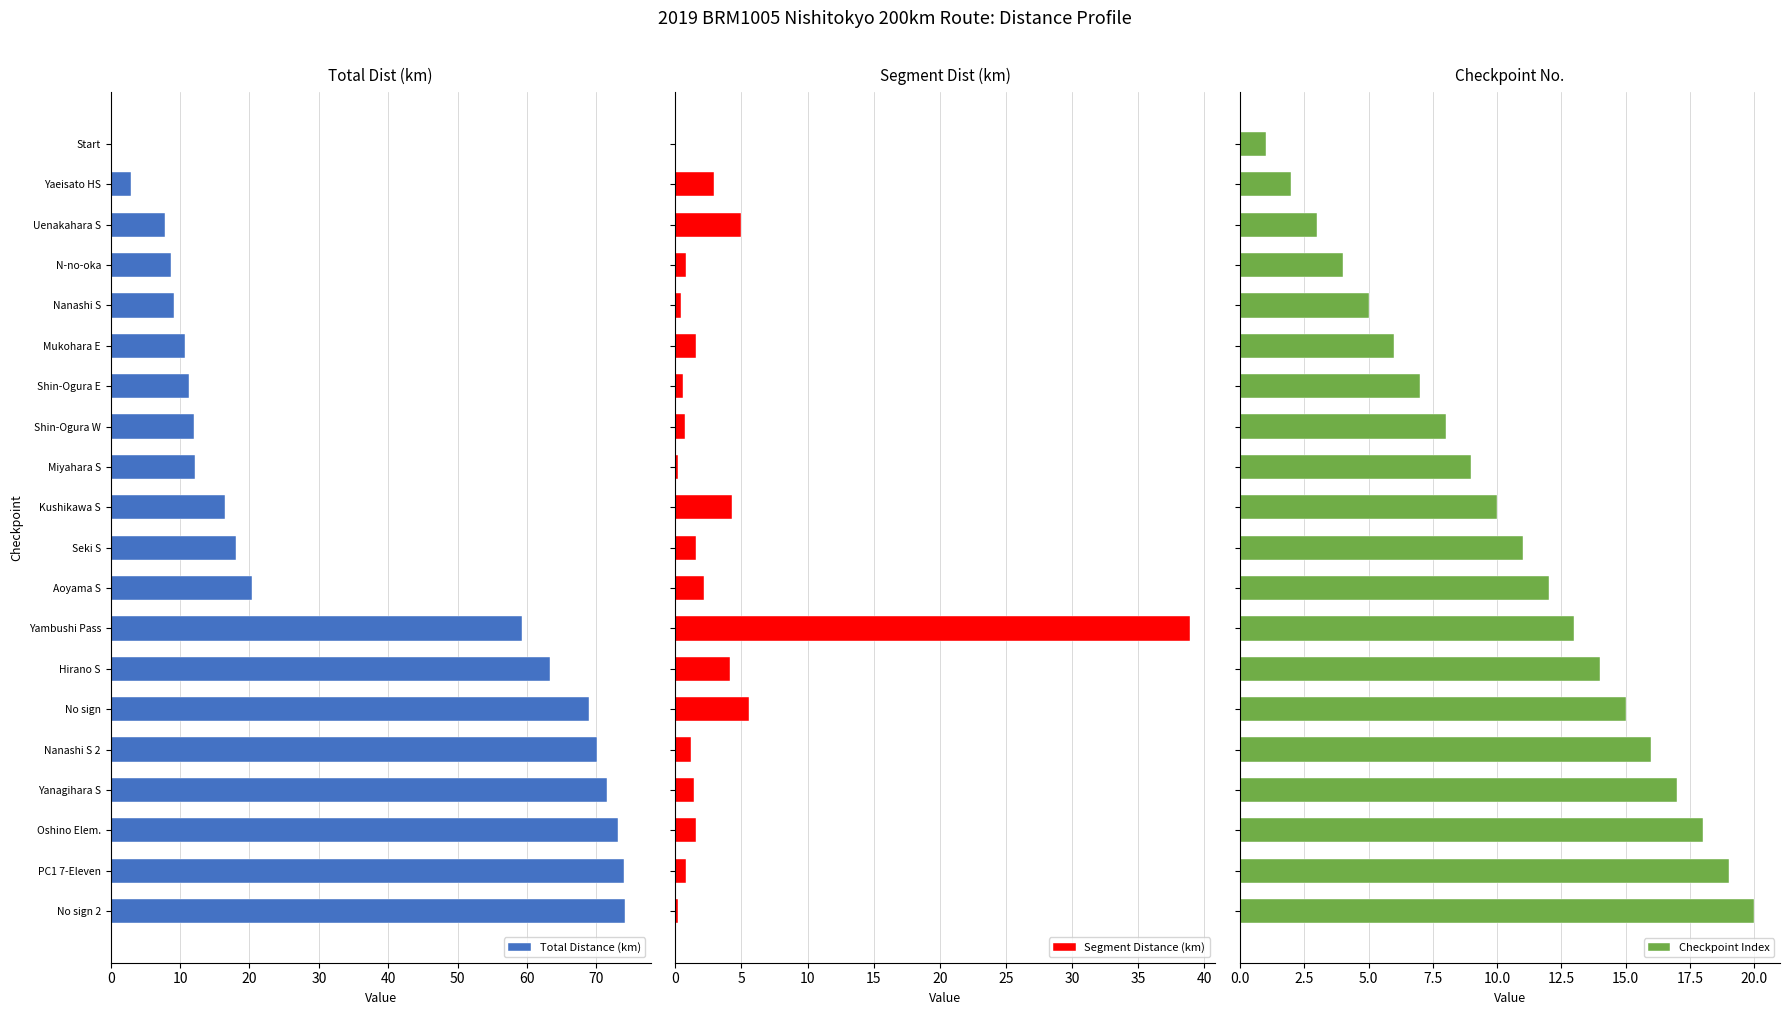

What are all the series names shown in the legend?

Total Distance (km), Segment Distance (km), Checkpoint Index